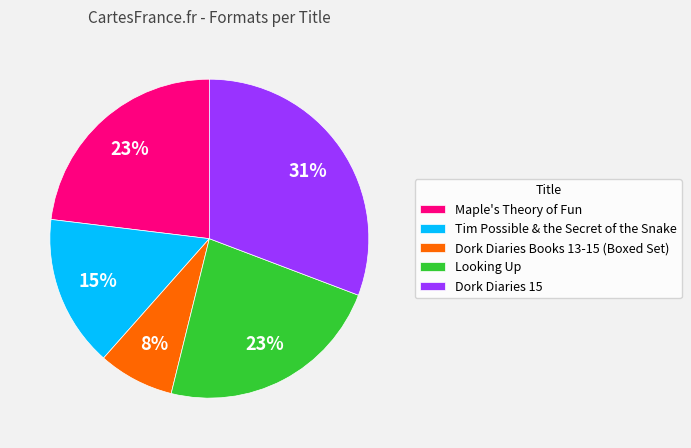

Which category has the biggest portion of the pie?

Dork Diaries 15